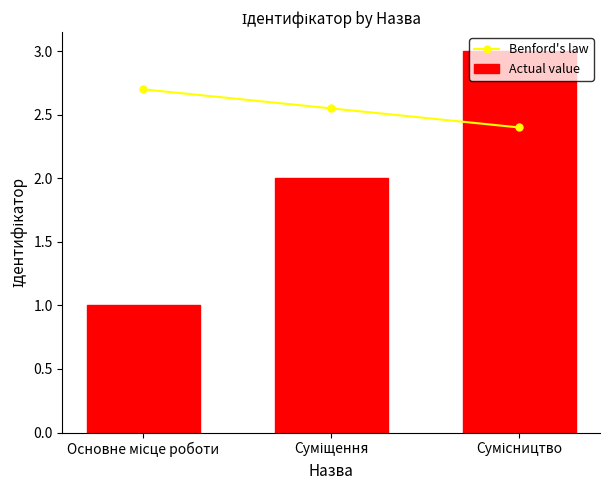

What is the label of the 3rd bar from the right?

Основне місце роботи